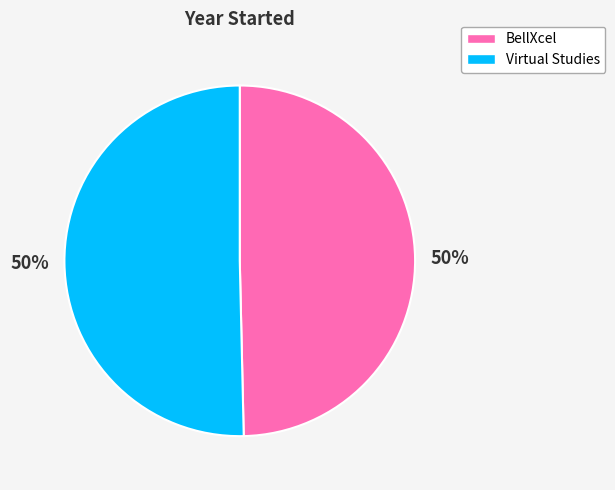

What is the ratio of the value at BellXcel to the value at Virtual Studies?

1.0